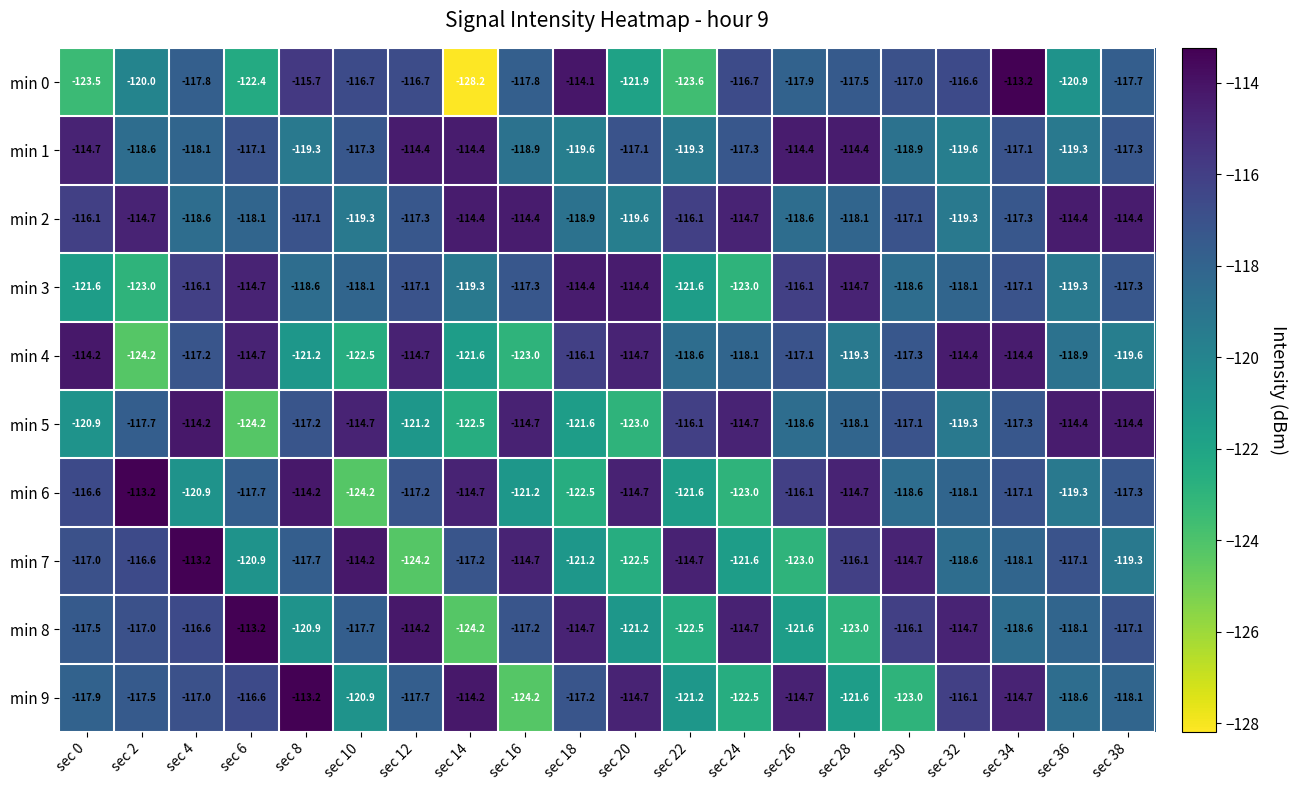

The min 6 series shows -58.2 at sec 22. True or false?

False